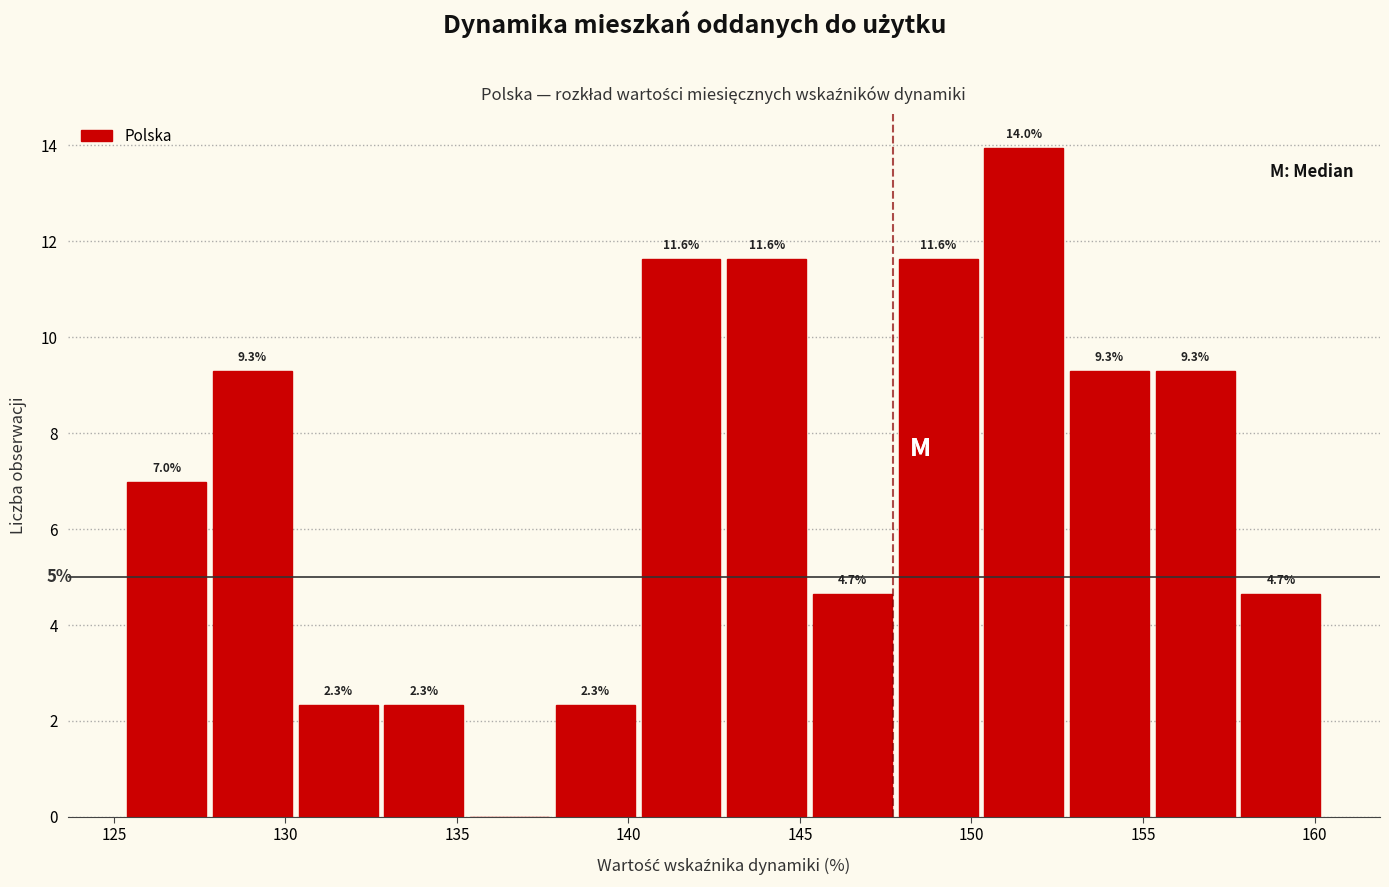

Which range on the x-axis has the tallest bar?

150.5 to 153.0